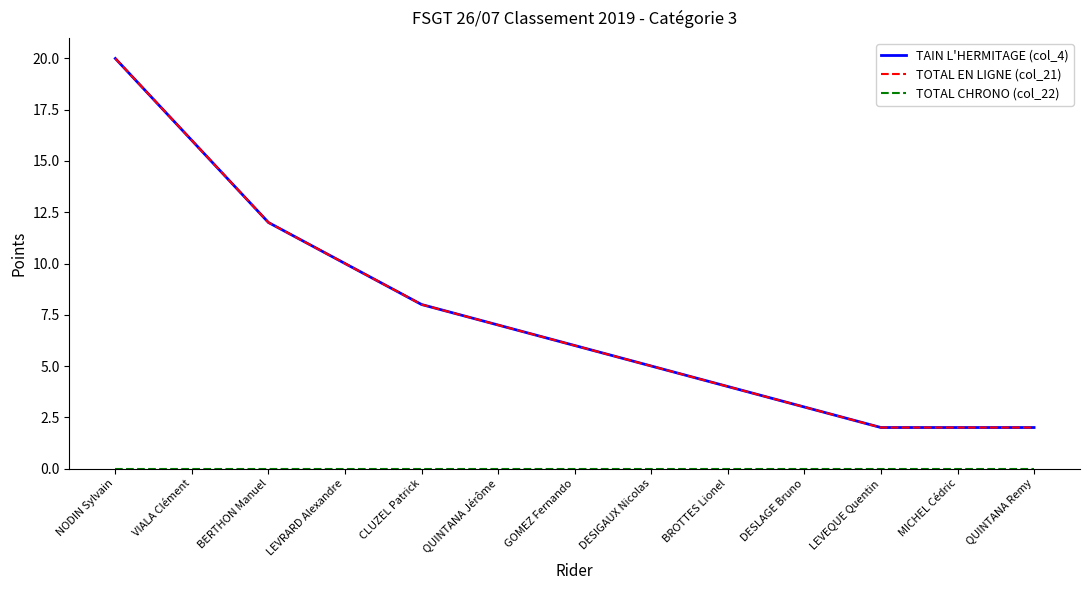

Does the chart have visible grid lines?

No